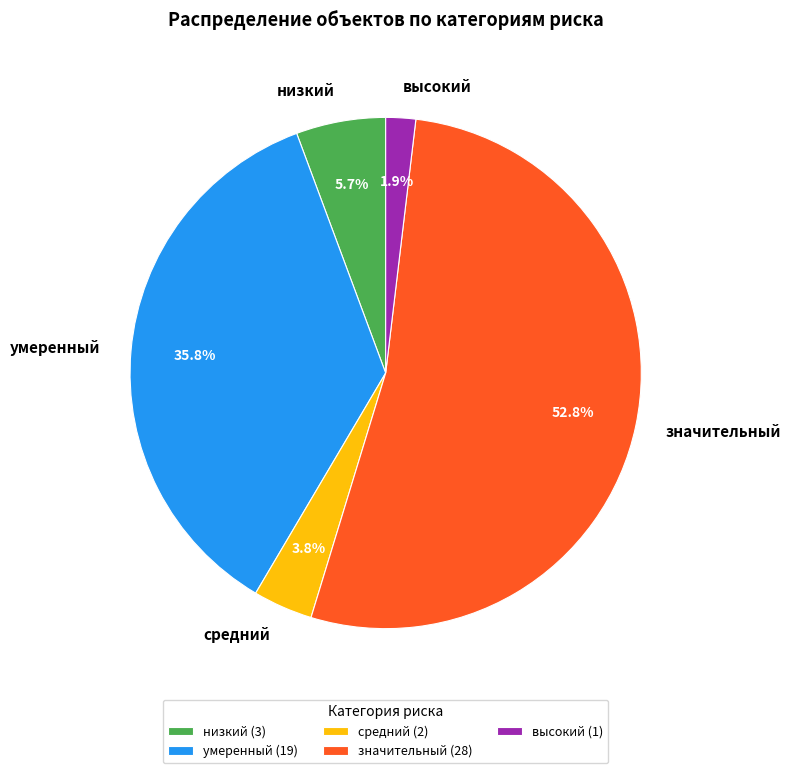

To the nearest percent, what is the difference between the largest and smallest slice percentages?

51%